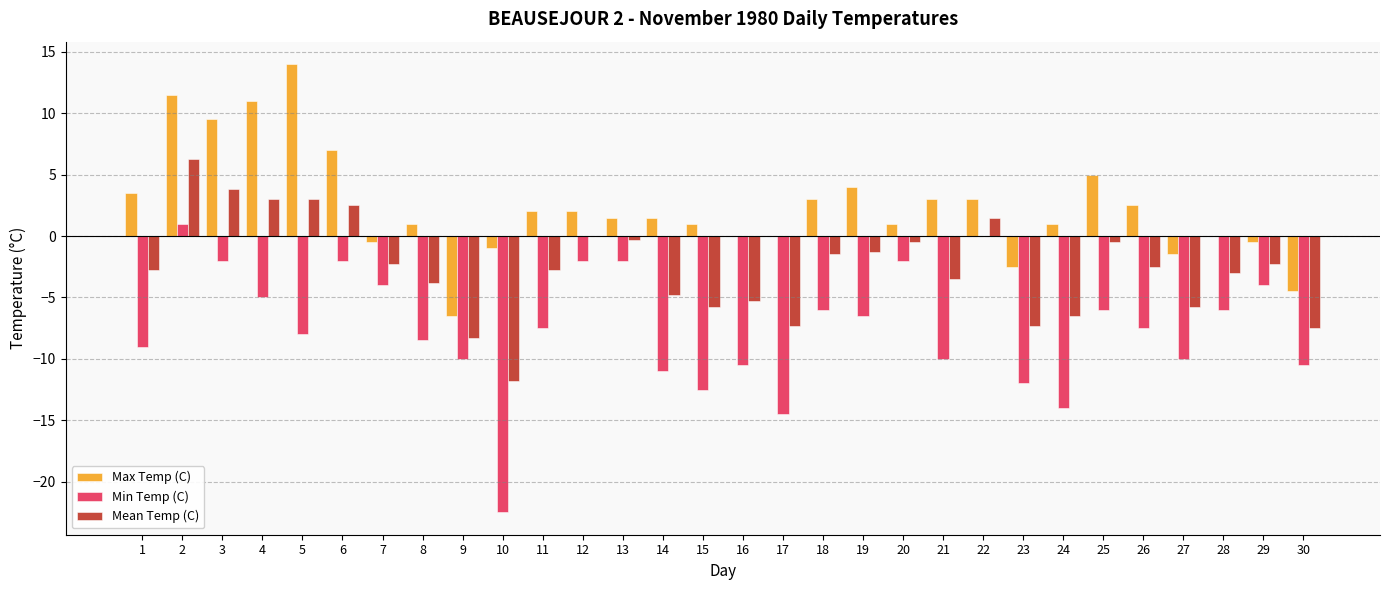

How many categories are shown in the chart?

30